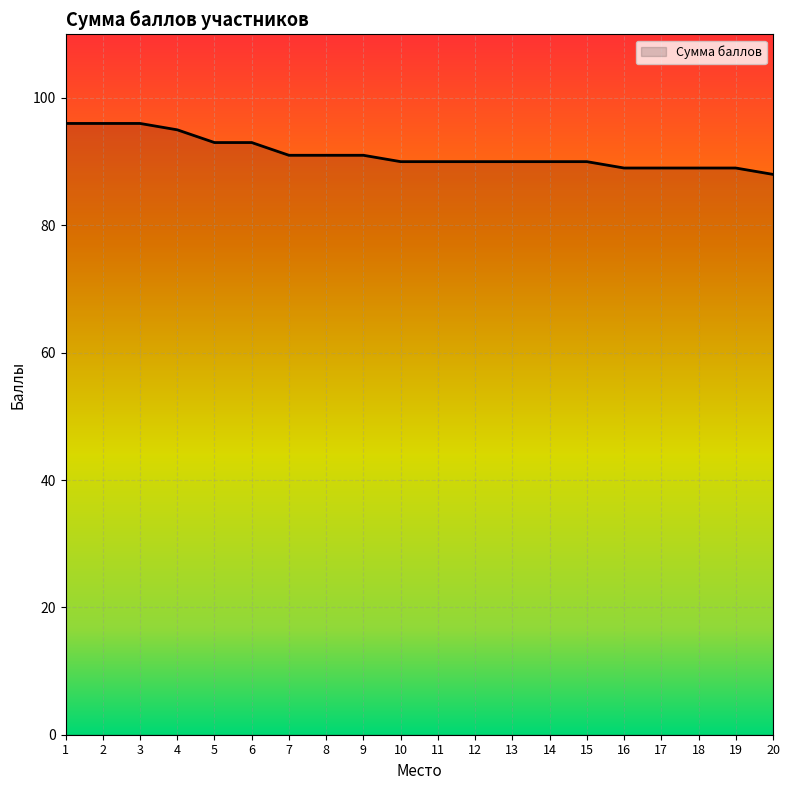

Is it true that the value at 8 is 91?

True